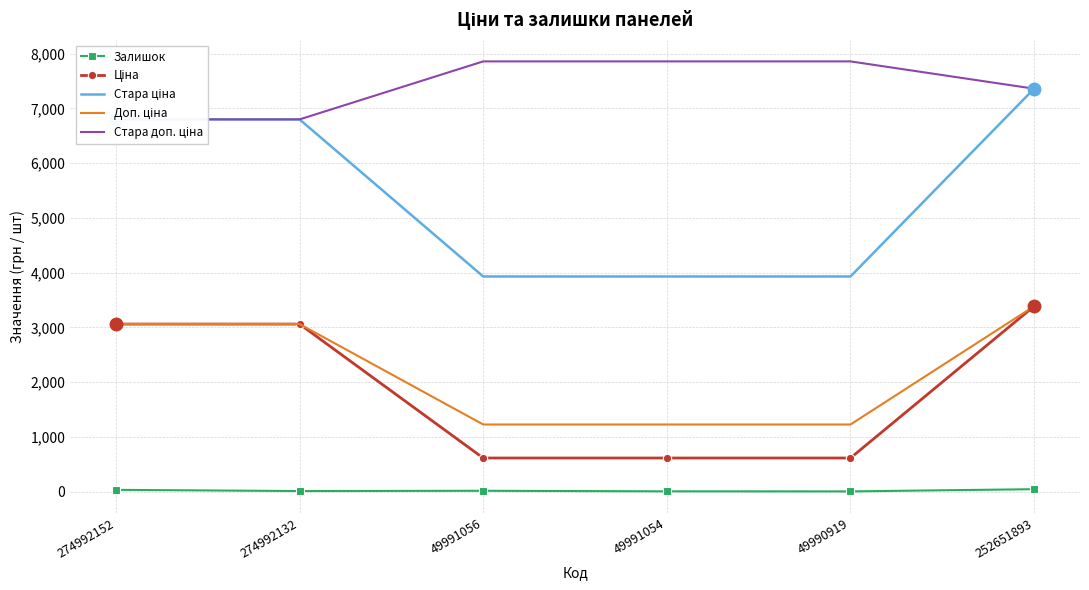

Where does the Ціна series first go above 3059?

274992152